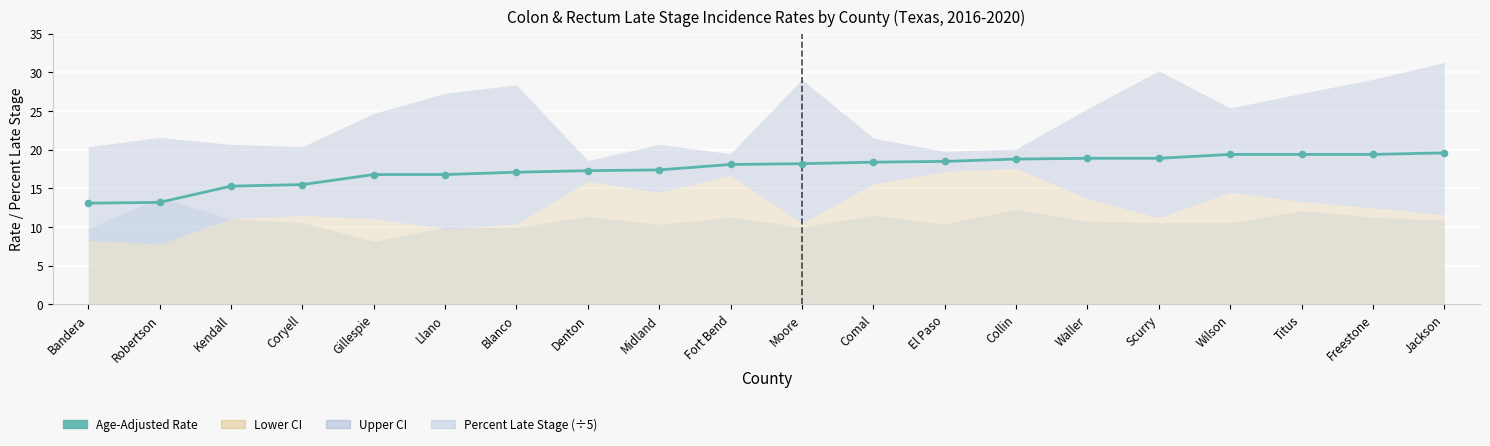

What is the change in value from Bandera to Waller?

+5.8